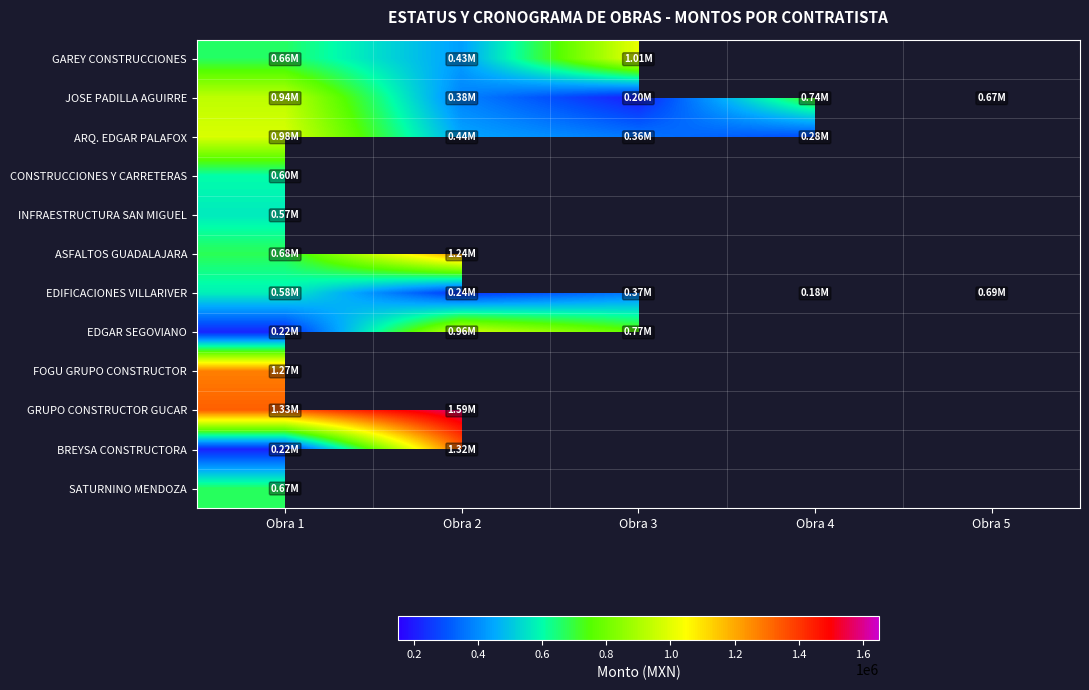

Count the number of data series in this chart.

12